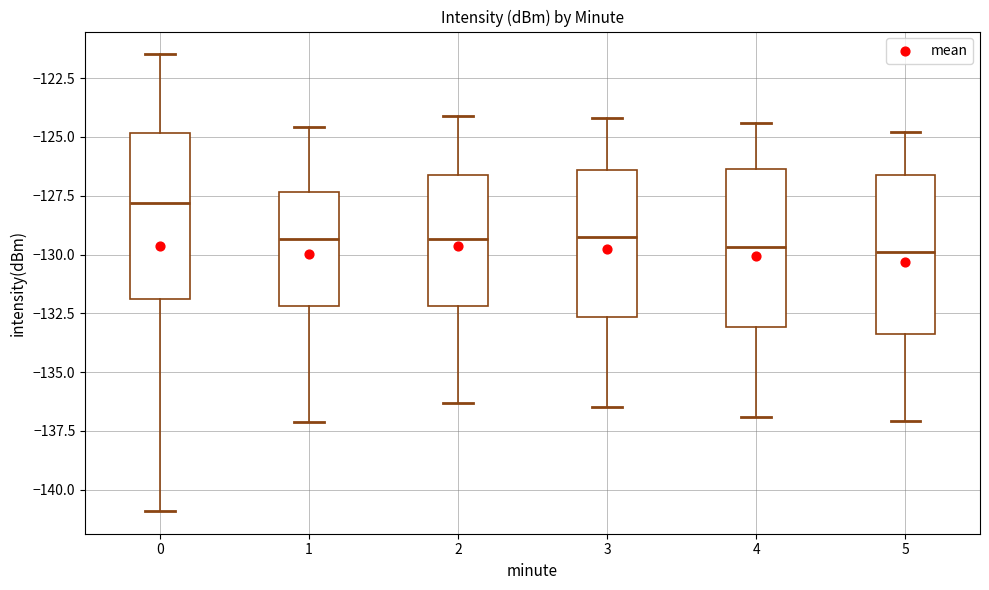

Reading left to right, transcribe this box plot: for each box, give where its median line is, the range the box spans, and where its two whiskers end, as read against the y-axis. The values are not printed on the chart, so give them approximately, as read against the axis.

0: median -128.0, box -132.0 to -125.0, whiskers -141.0 to -121.5
1: median -129.5, box -132.0 to -127.5, whiskers -137.0 to -124.5
2: median -129.5, box -132.0 to -126.5, whiskers -136.5 to -124.0
3: median -129.0, box -132.5 to -126.5, whiskers -136.5 to -124.0
4: median -129.5, box -133.0 to -126.5, whiskers -137.0 to -124.5
5: median -130.0, box -133.5 to -126.5, whiskers -137.0 to -125.0